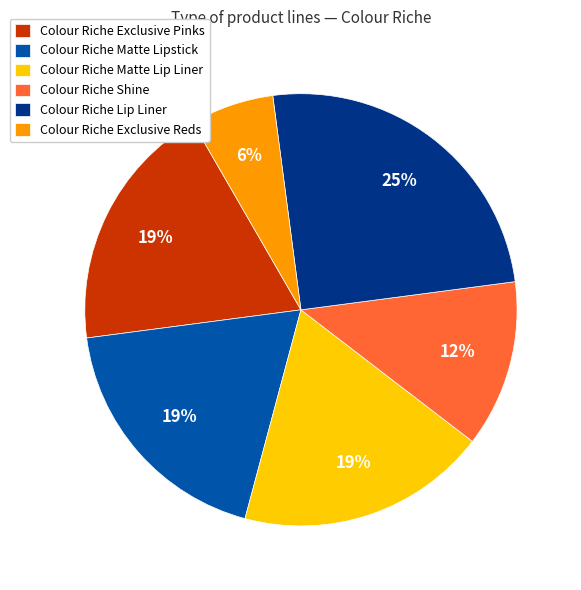

How many segments does this pie chart have?

6